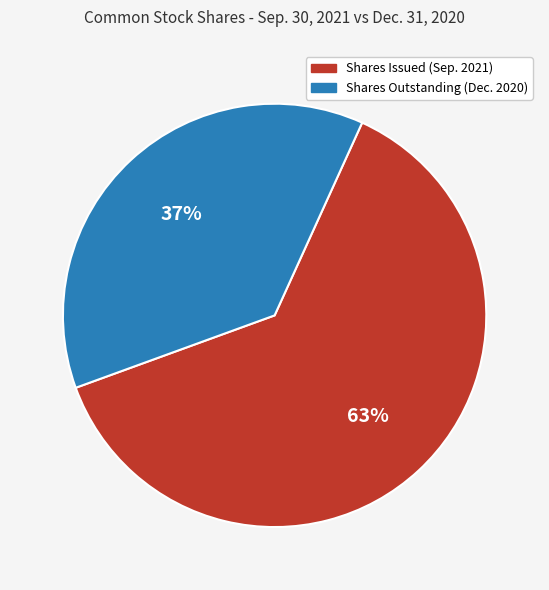

Is there a majority slice in this chart?

Yes